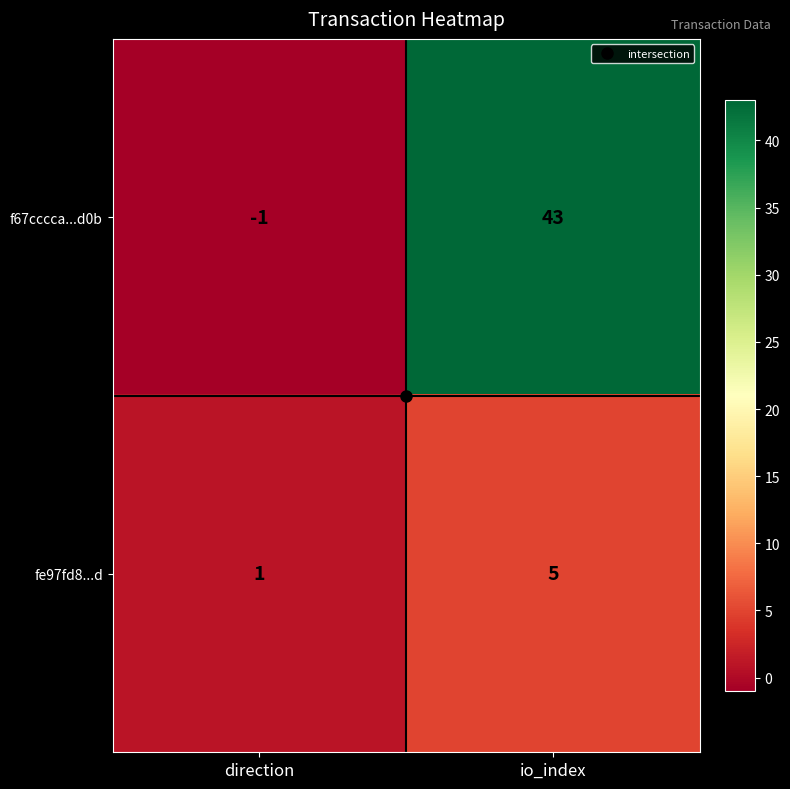

The fe97fd8...d series shows 9 at io_index. True or false?

False